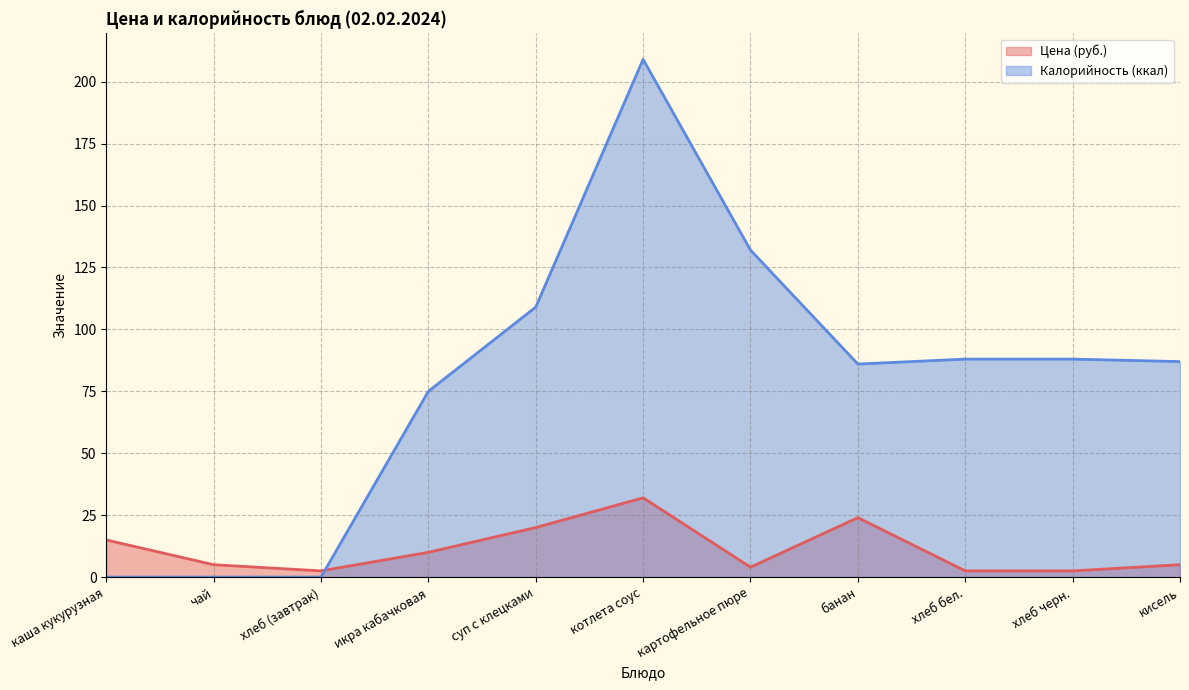

Between банан and картофельное пюре, which is larger?

банан